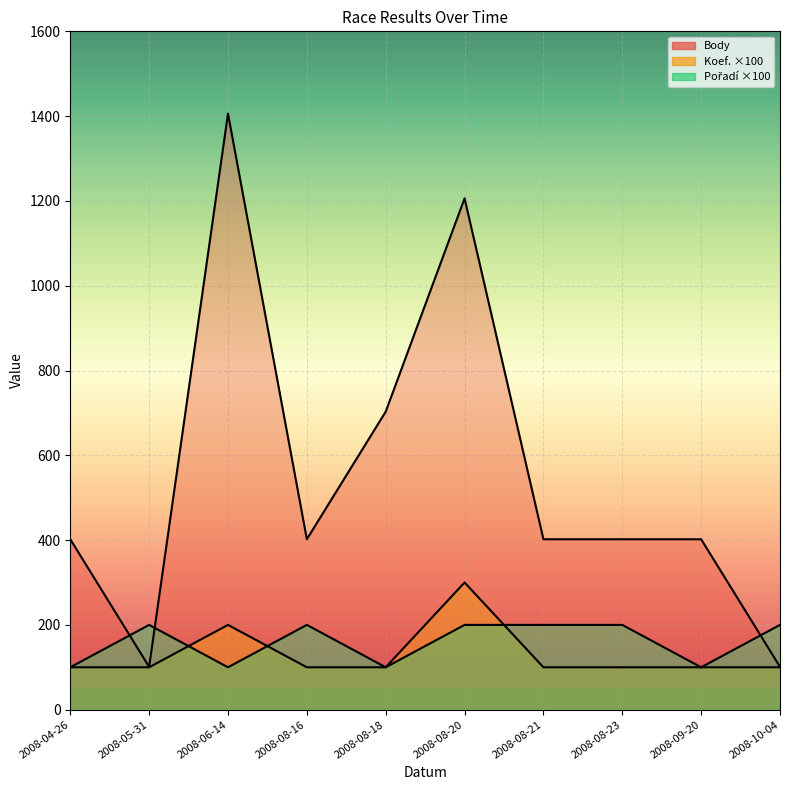

What is the maximum value shown in the chart?

1406